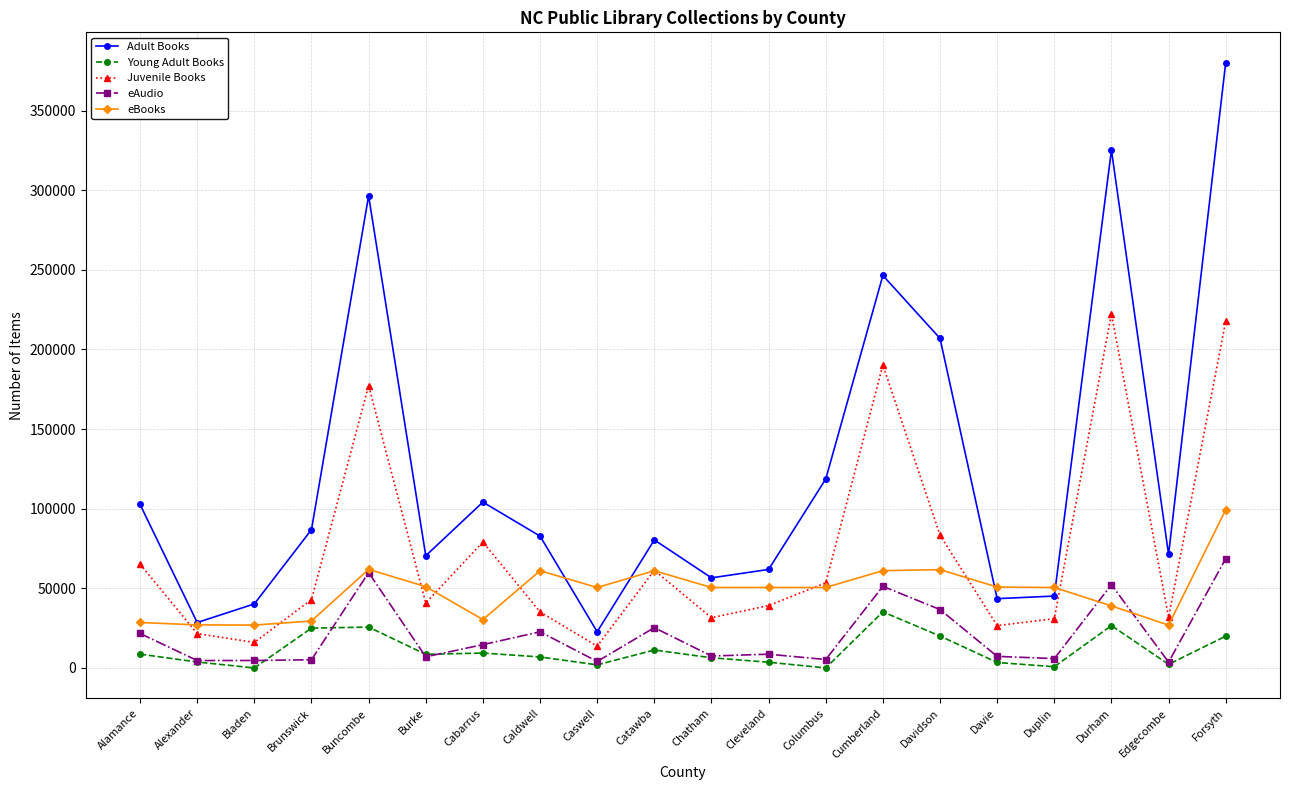

True or false: Adult Books and eAudio intersect in this chart.

False